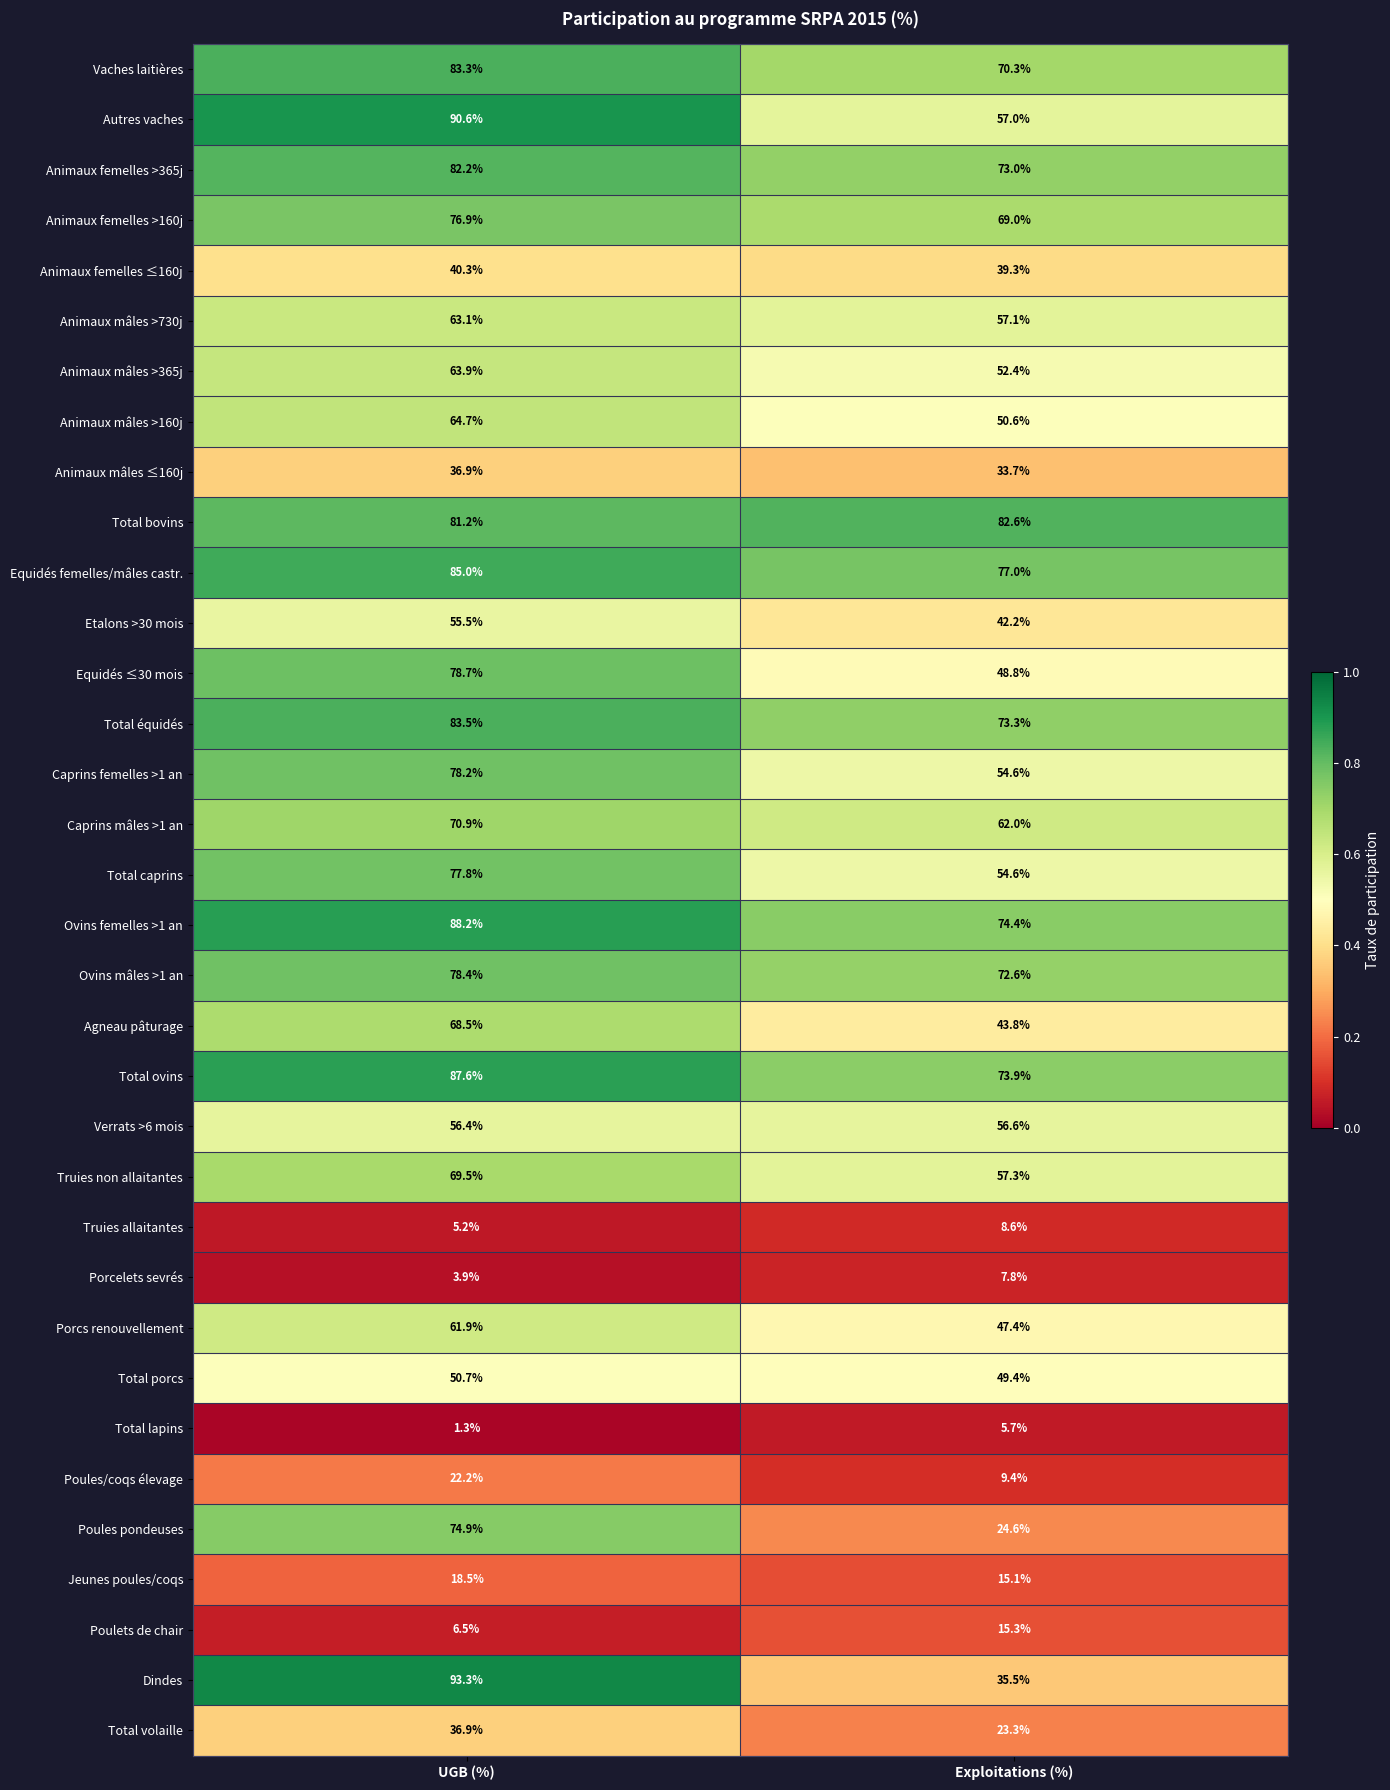

What is the sum of the Porcelets sevrés values at Exploitations (%) and UGB (%)?

11.7